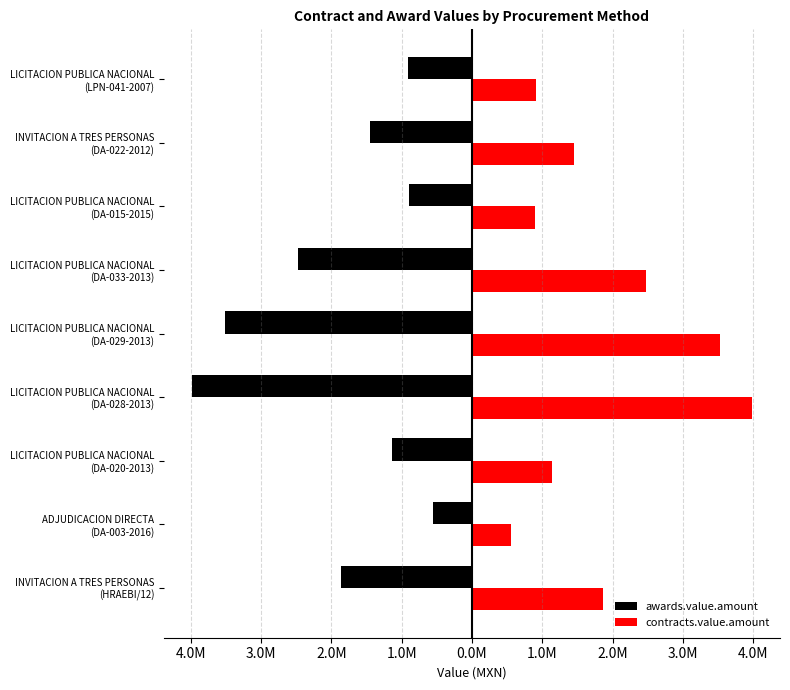

What are all the series names shown in the legend?

awards.value.amount, contracts.value.amount